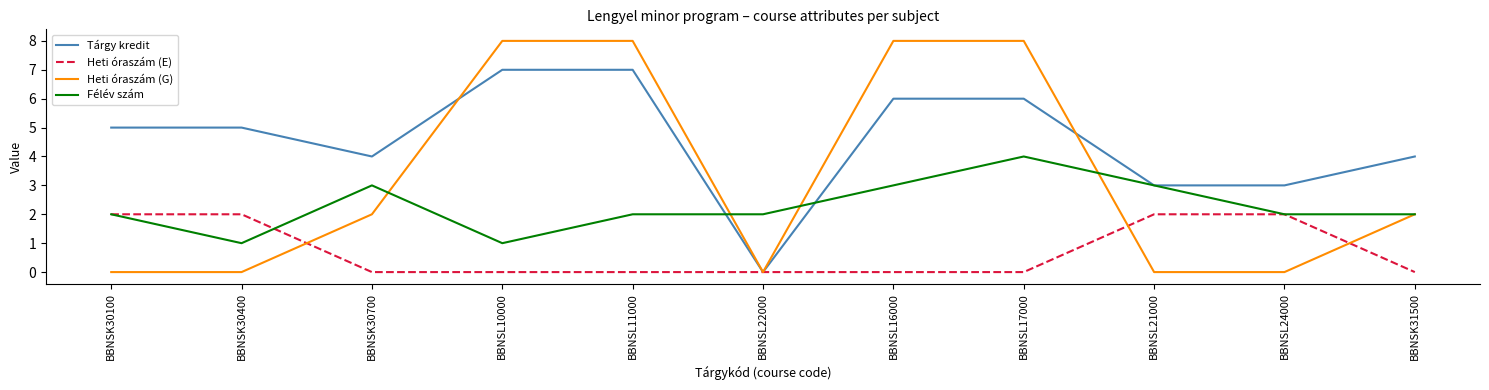

Reading left to right, what are all the values shown in this chart?

Tárgy kredit: 5	5	4	7	7	0	6	6	3	3	4
Heti óraszám (E): 2	2	0	0	0	0	0	0	2	2	0
Heti óraszám (G): 0	0	2	8	8	0	8	8	0	0	2
Félév szám: 2	1	3	1	2	2	3	4	3	2	2